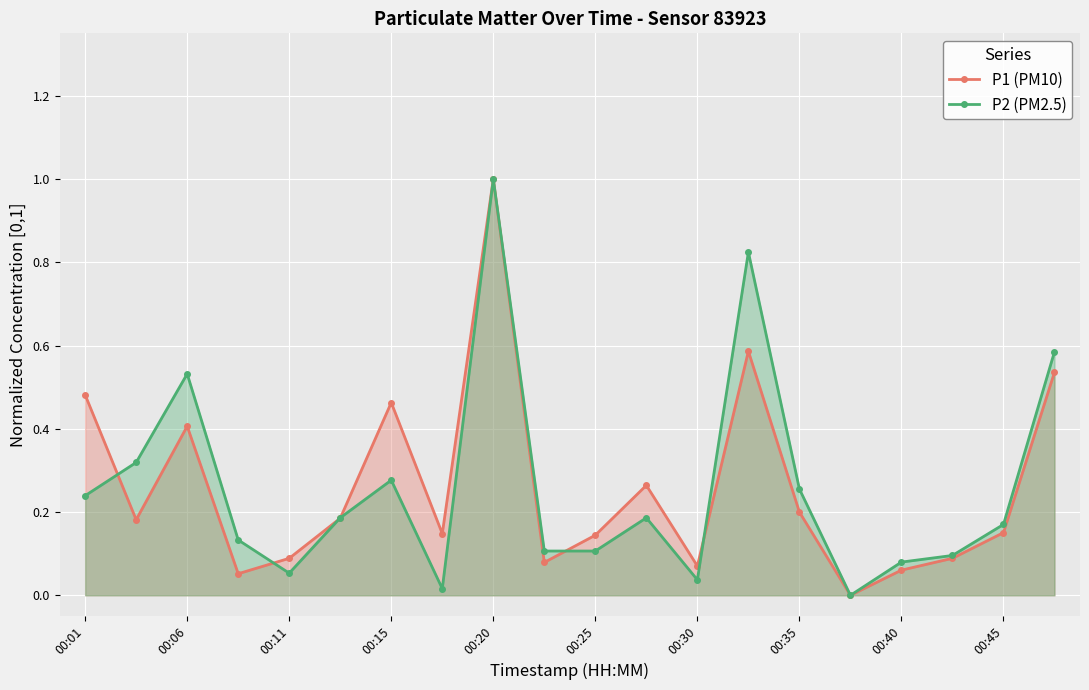

What value does the P1 (PM10) series have at 00:20?

1.0